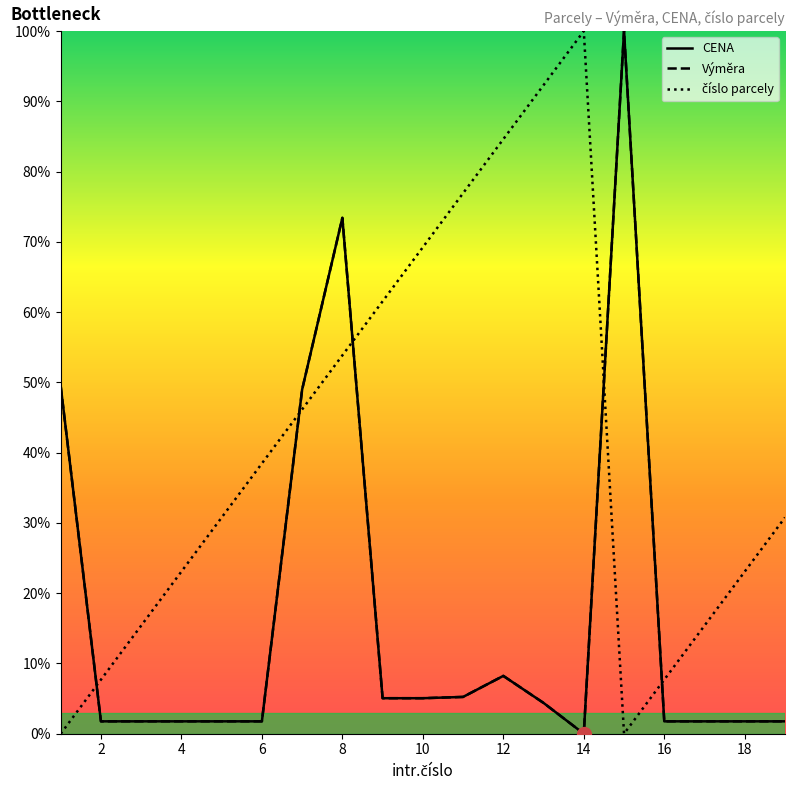

How many lines are shown in the chart?

3